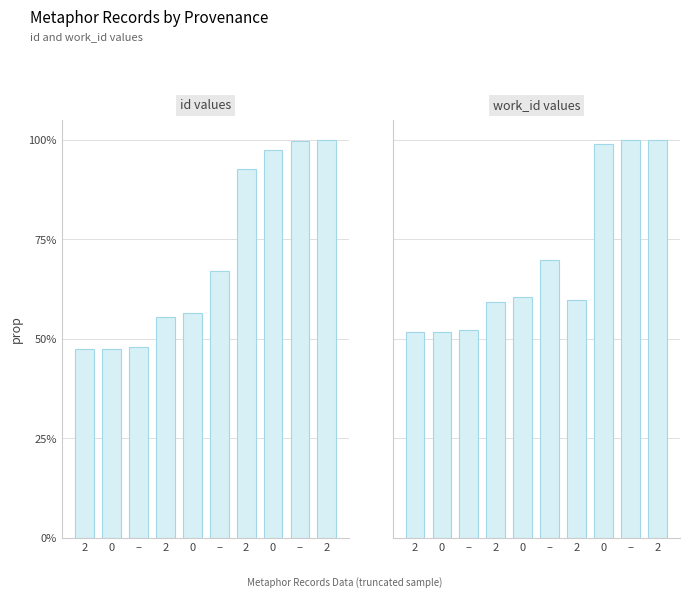

Reading left to right, what are all the values shown in this chart?

id: 0.5	0.5	0.5	0.6	0.6	0.7	0.9	1.0	1.0	1.0
work_id: 0.5	0.5	0.5	0.6	0.6	0.7	0.6	1.0	1.0	1.0